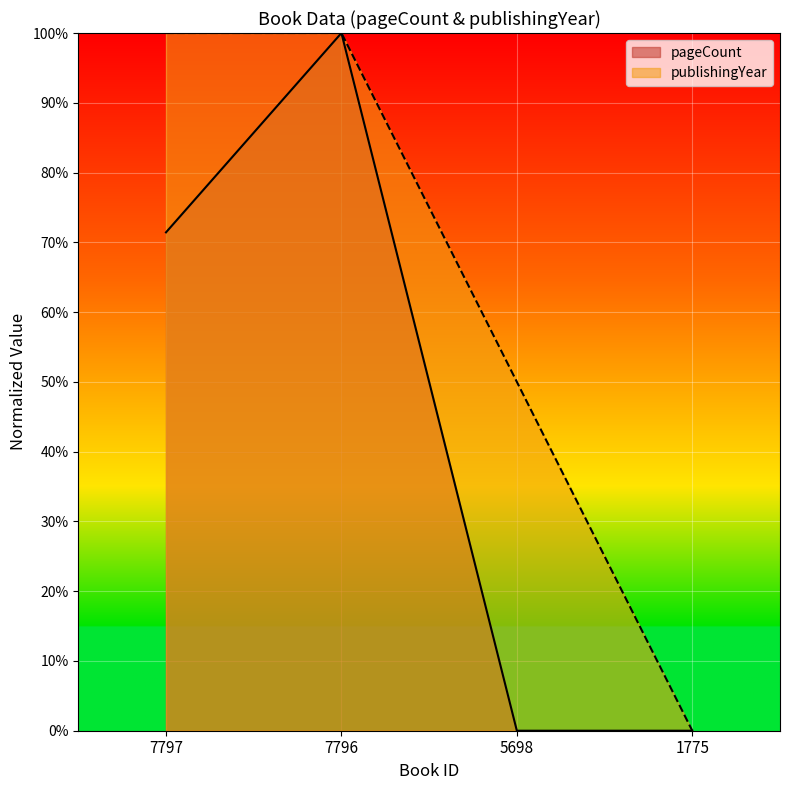

Which series has the widest spread of values?

pageCount